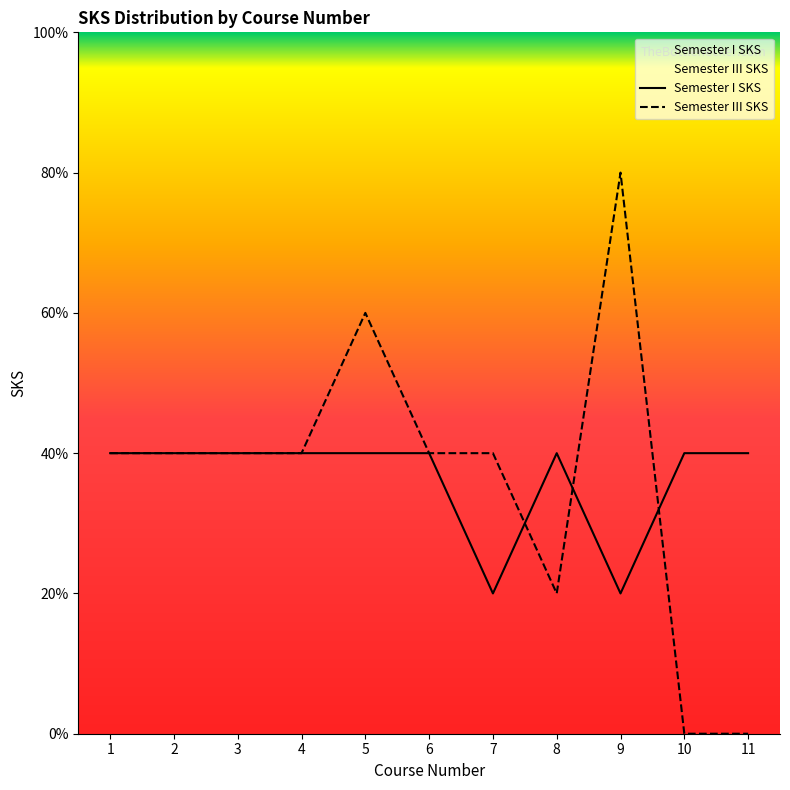

At which label is Semester I SKS closest to 1?

7